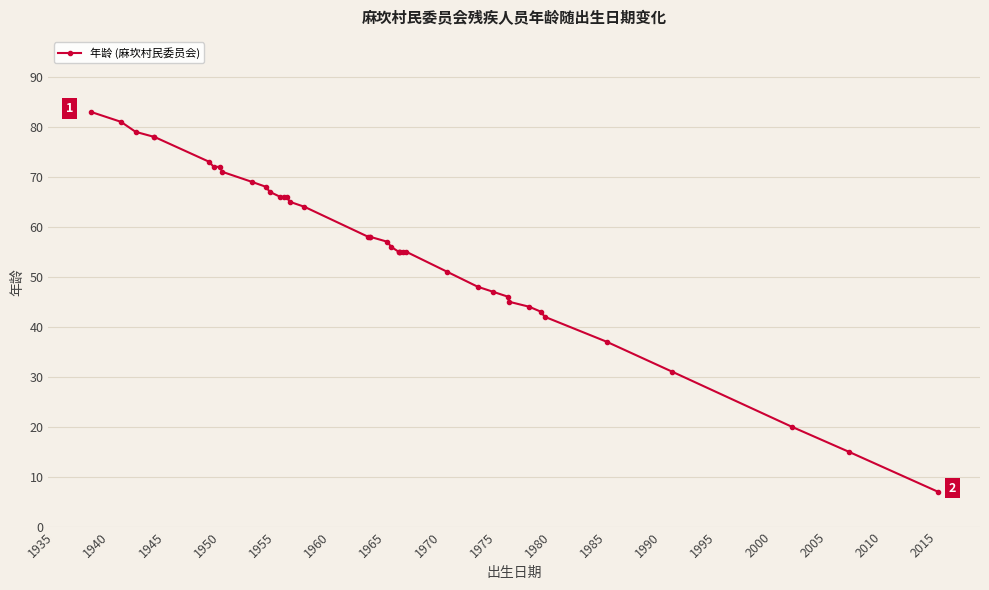

What is the minimum value shown in the chart?

7